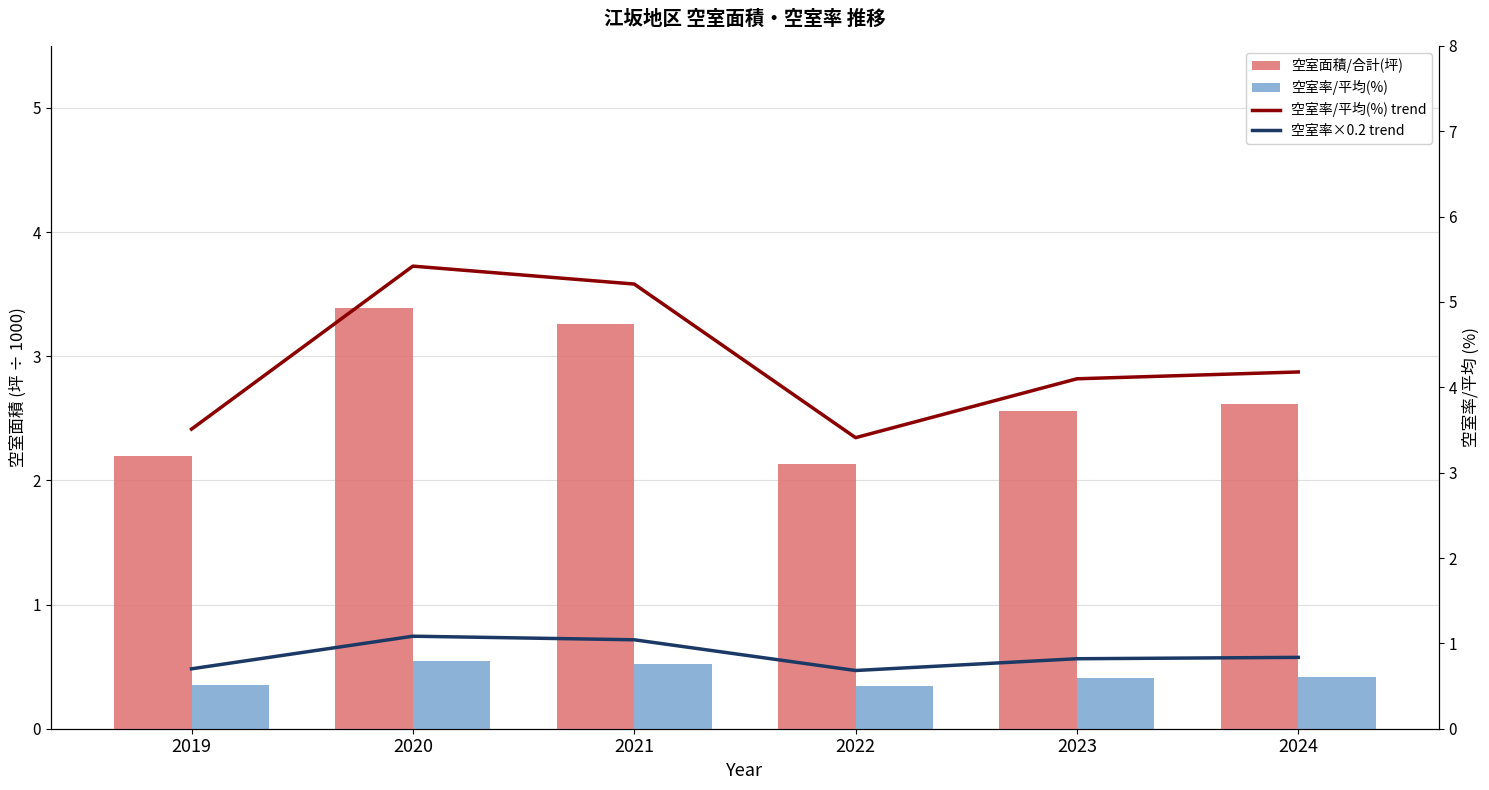

What is the spread (max minus min) of values at 2023?

3.7